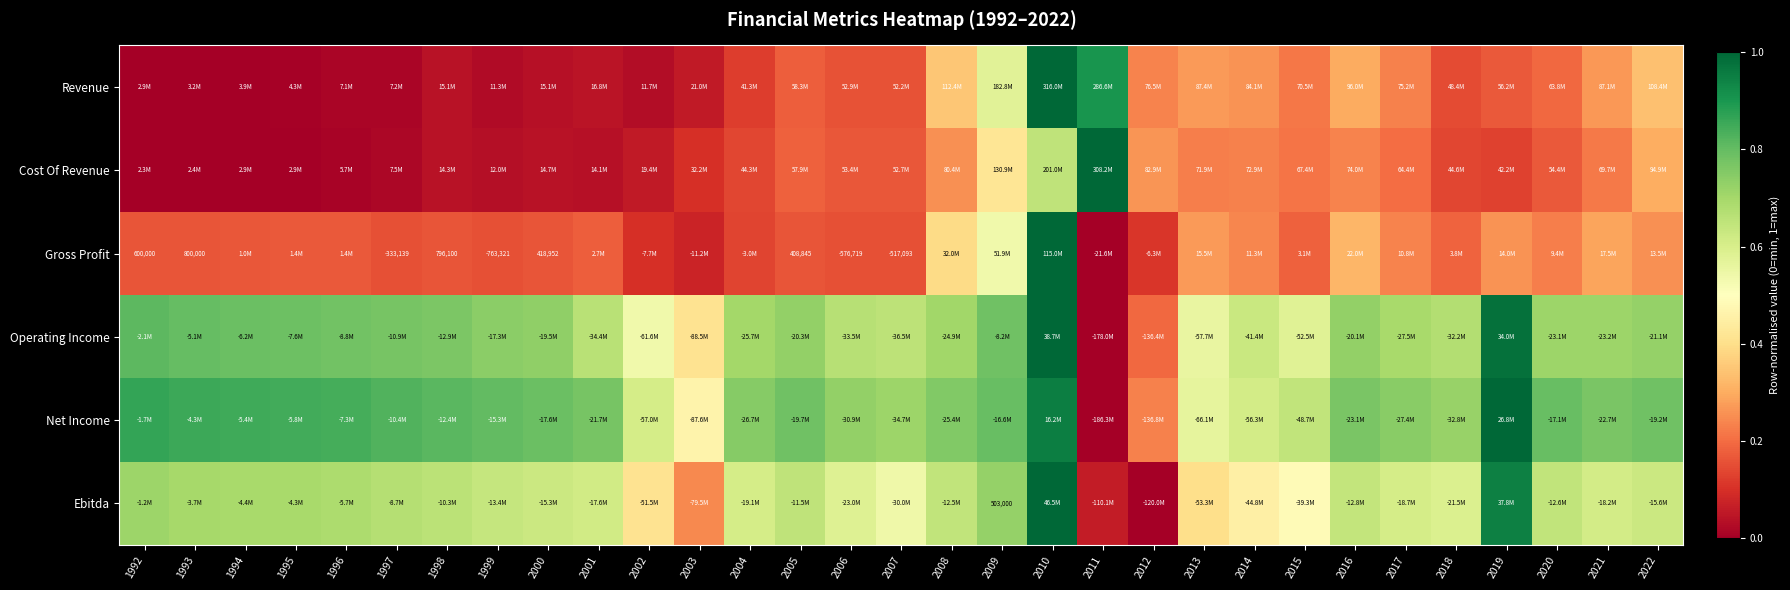

The value of Net Income at 2007 is 0.3. True or false?

False